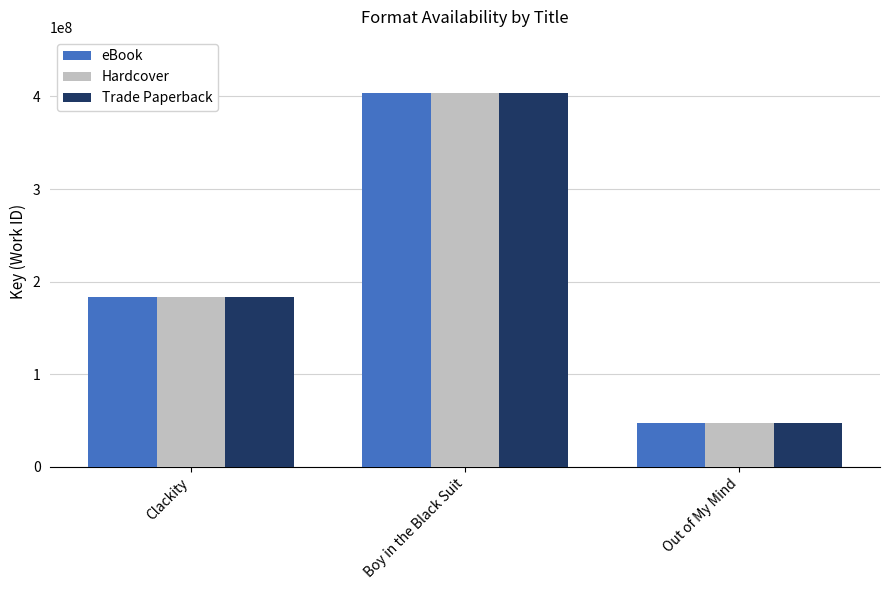

How many data points in eBook are less than 183878059?

1